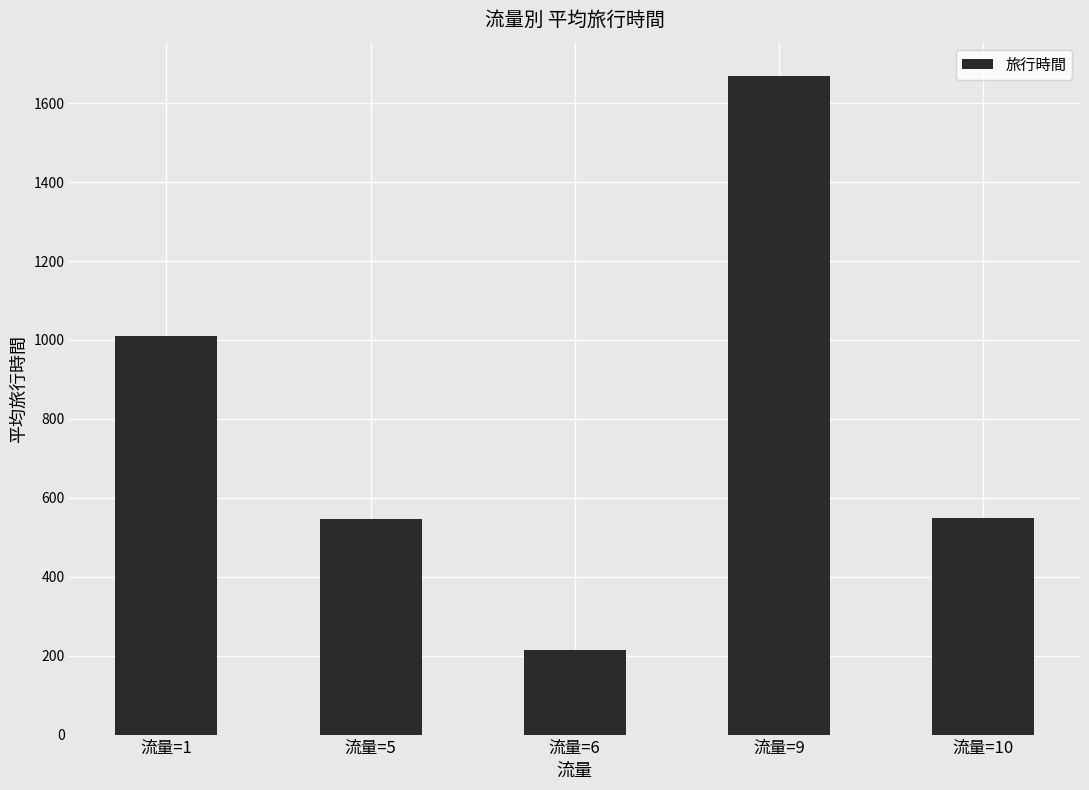

What is the difference between the maximum and second lowest values?

1124.0